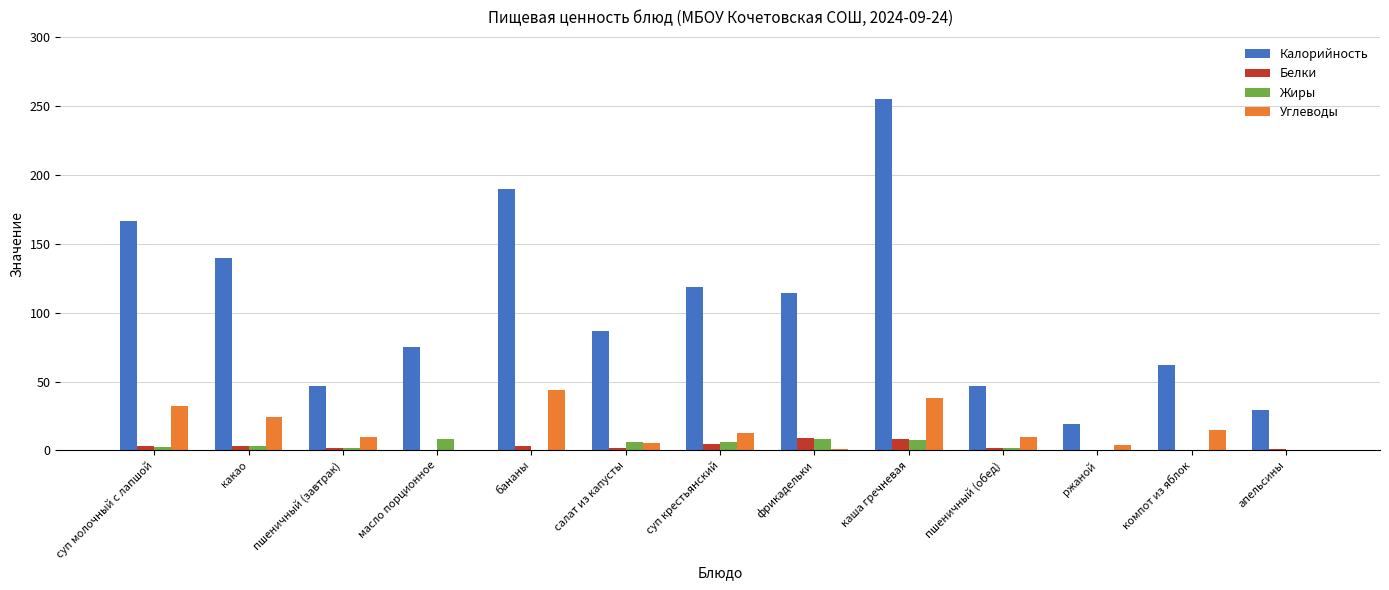

At which category is the sum across all series the highest?

каша гречневая